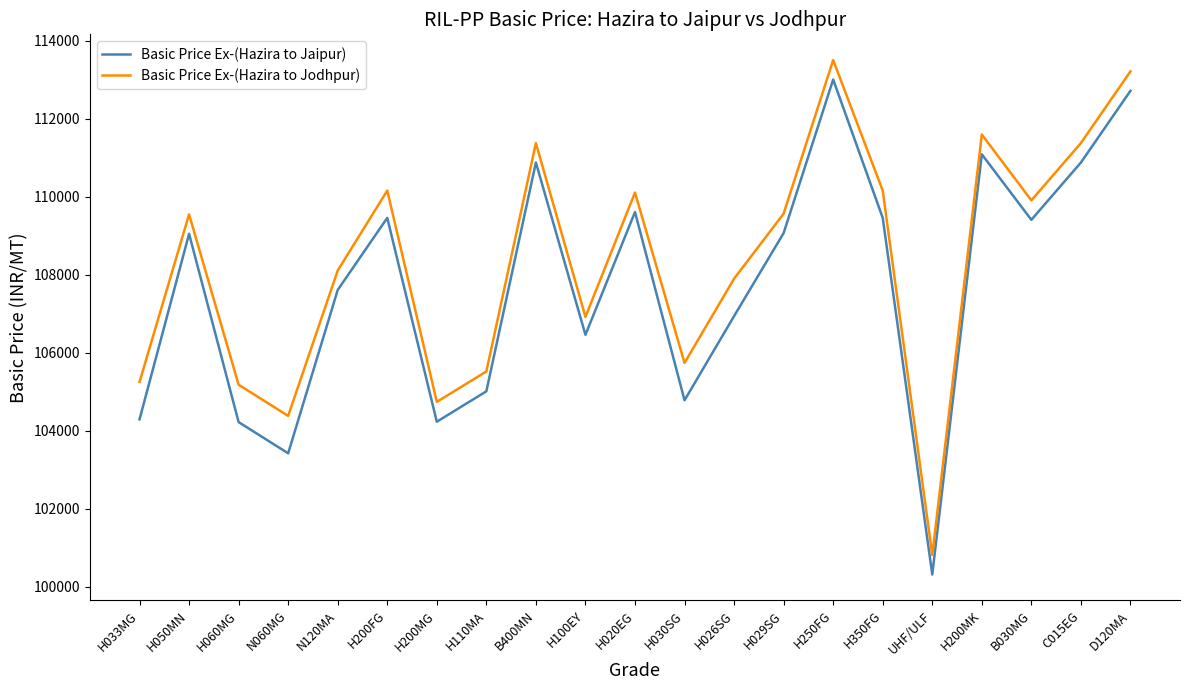

The value of Basic Price Ex-(Hazira to Jaipur) at N120MA is 107608. True or false?

True